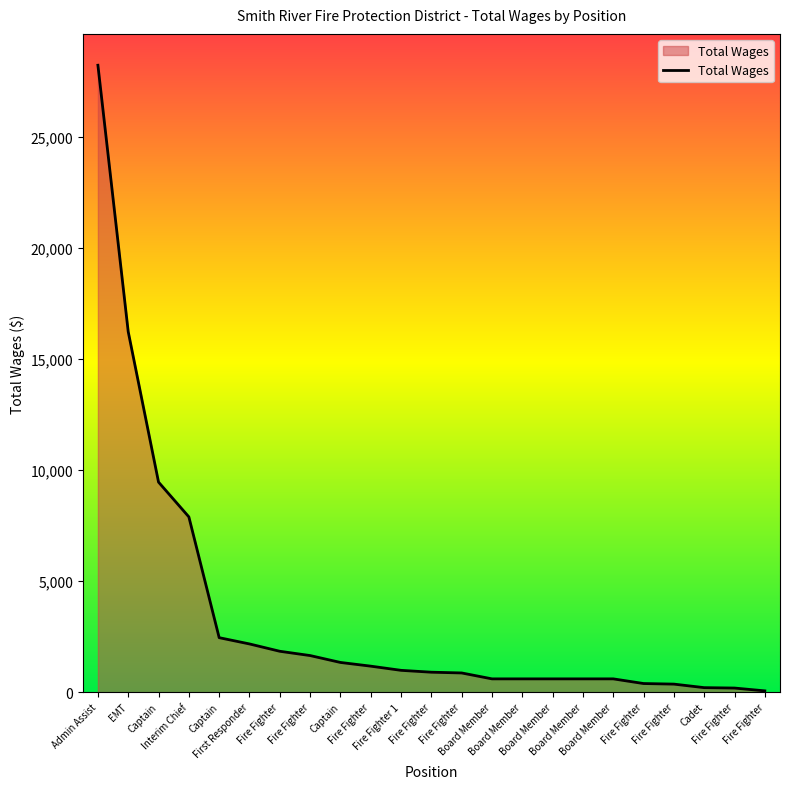

What is the difference between the maximum and minimum values?

28154